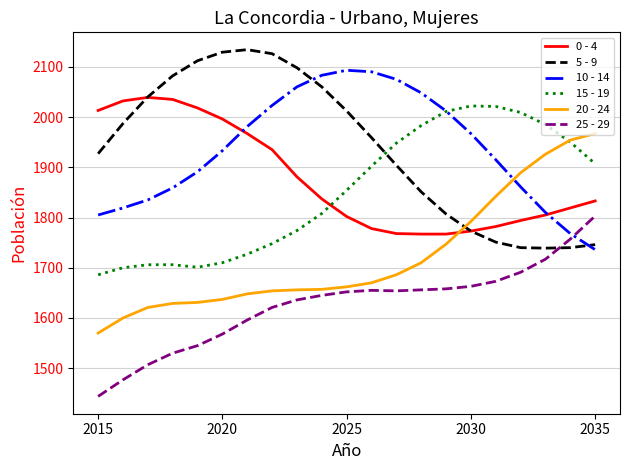

True or false: 0 - 4 and 25 - 29 intersect in this chart.

False